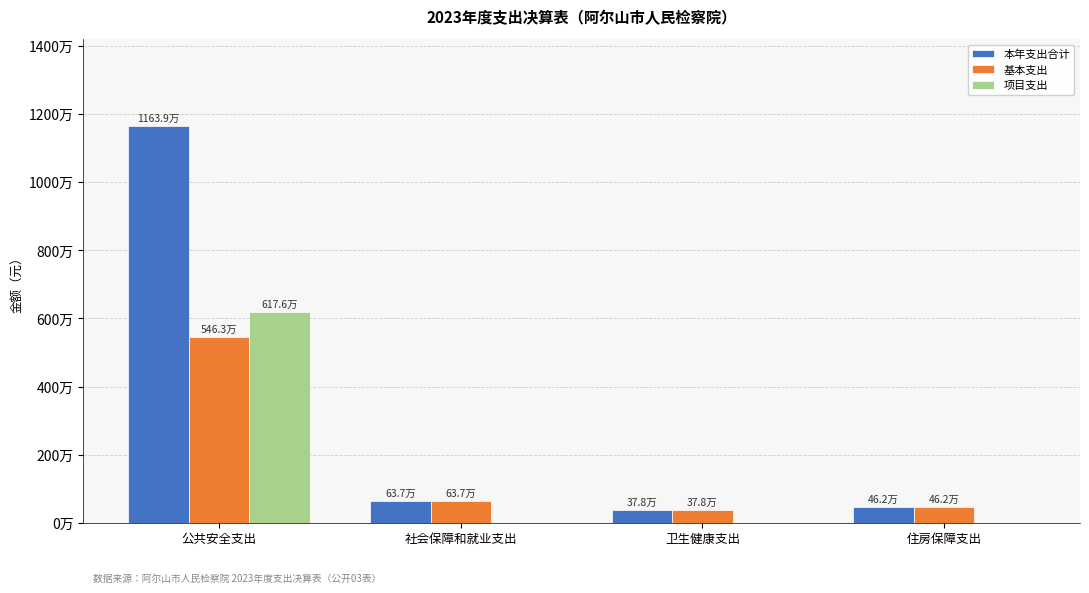

What are all the series names shown in the legend?

本年支出合计, 基本支出, 项目支出